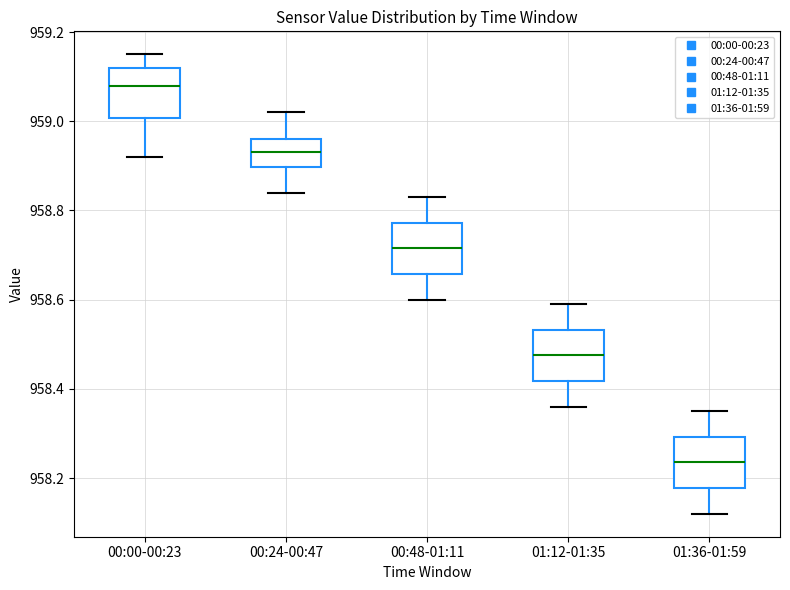

Reading left to right, transcribe this box plot: for each box, give where its median line is, the range the box spans, and where its two whiskers end, as read against the y-axis. The values are not printed on the chart, so give them approximately, as read against the axis.

00:00-00:23: median 959.08, box 959.00 to 959.12, whiskers 958.92 to 959.16
00:24-00:47: median 958.94, box 958.90 to 958.96, whiskers 958.84 to 959.02
00:48-01:11: median 958.72, box 958.66 to 958.78, whiskers 958.60 to 958.84
01:12-01:35: median 958.48, box 958.42 to 958.54, whiskers 958.36 to 958.60
01:36-01:59: median 958.24, box 958.18 to 958.30, whiskers 958.12 to 958.36